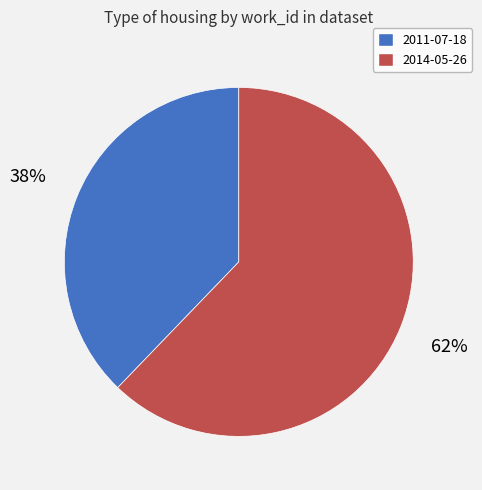

Which slice represents more than half of the pie?

2014-05-26